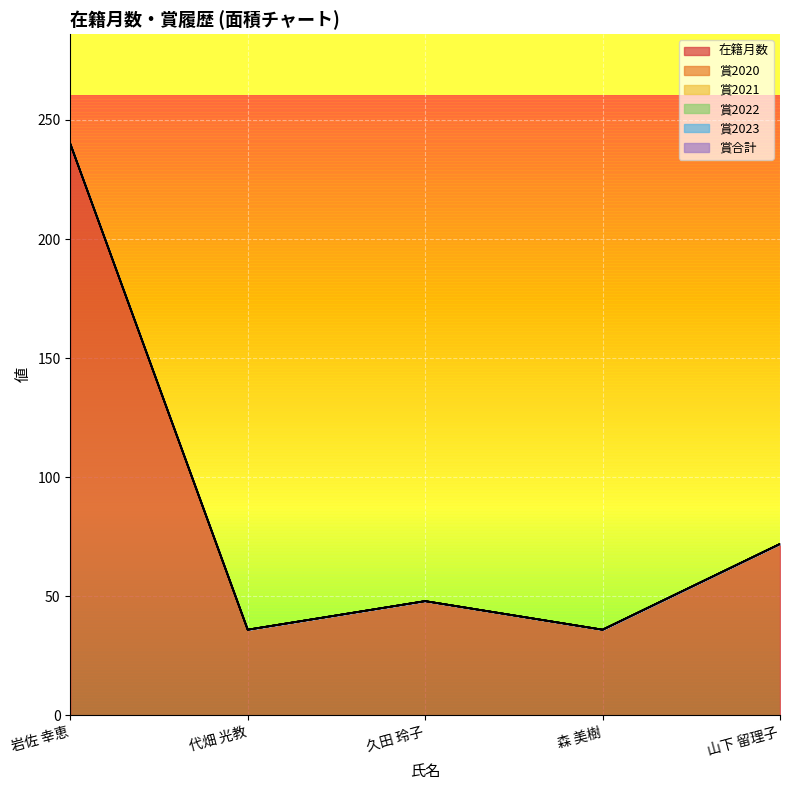

Reading right to left, what are all the values shown in this chart?

在籍月数: 72	36	48	36	240
賞2020: 0	0	0	0	0
賞2021: 0	0	0	0	0
賞2022: 0	0	0	0	0
賞2023: 0	0	0	0	0
賞合計: 0	0	0	0	0